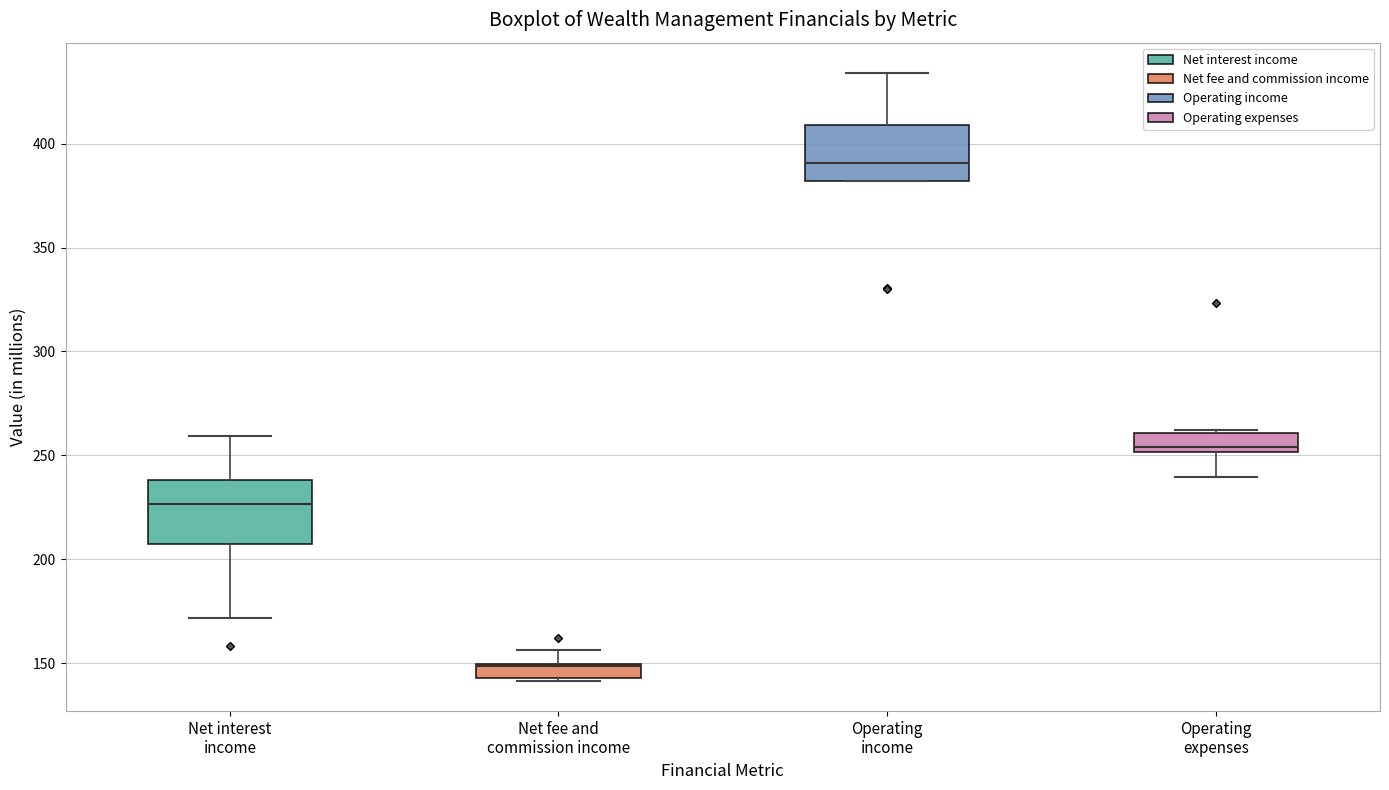

Where is the upper edge of the box for Operating expenses on the y-axis? The values are not printed on the chart, so give them approximately, as read against the axis.

260